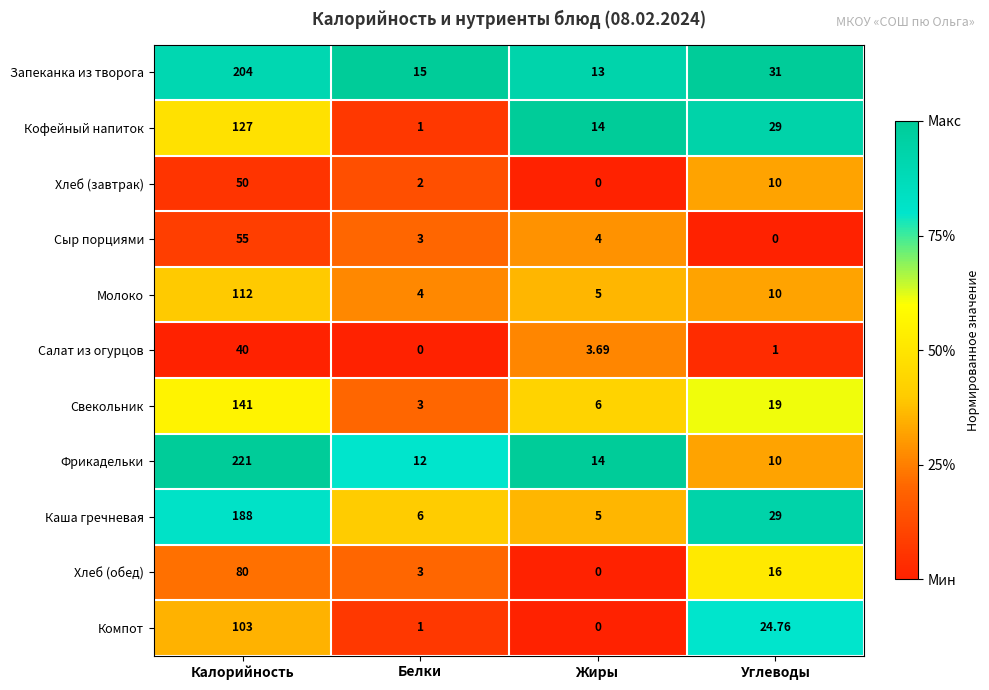

At which label is Молоко closest to 58?

Углеводы